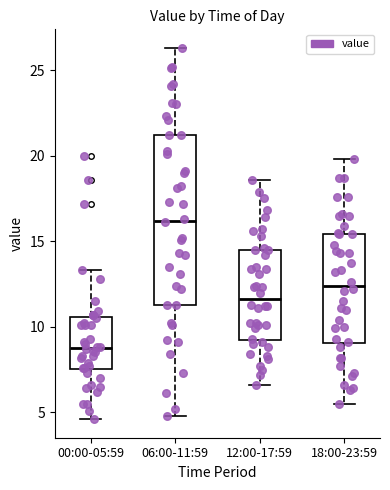

Which box's median line is the lowest?

00:00-05:59